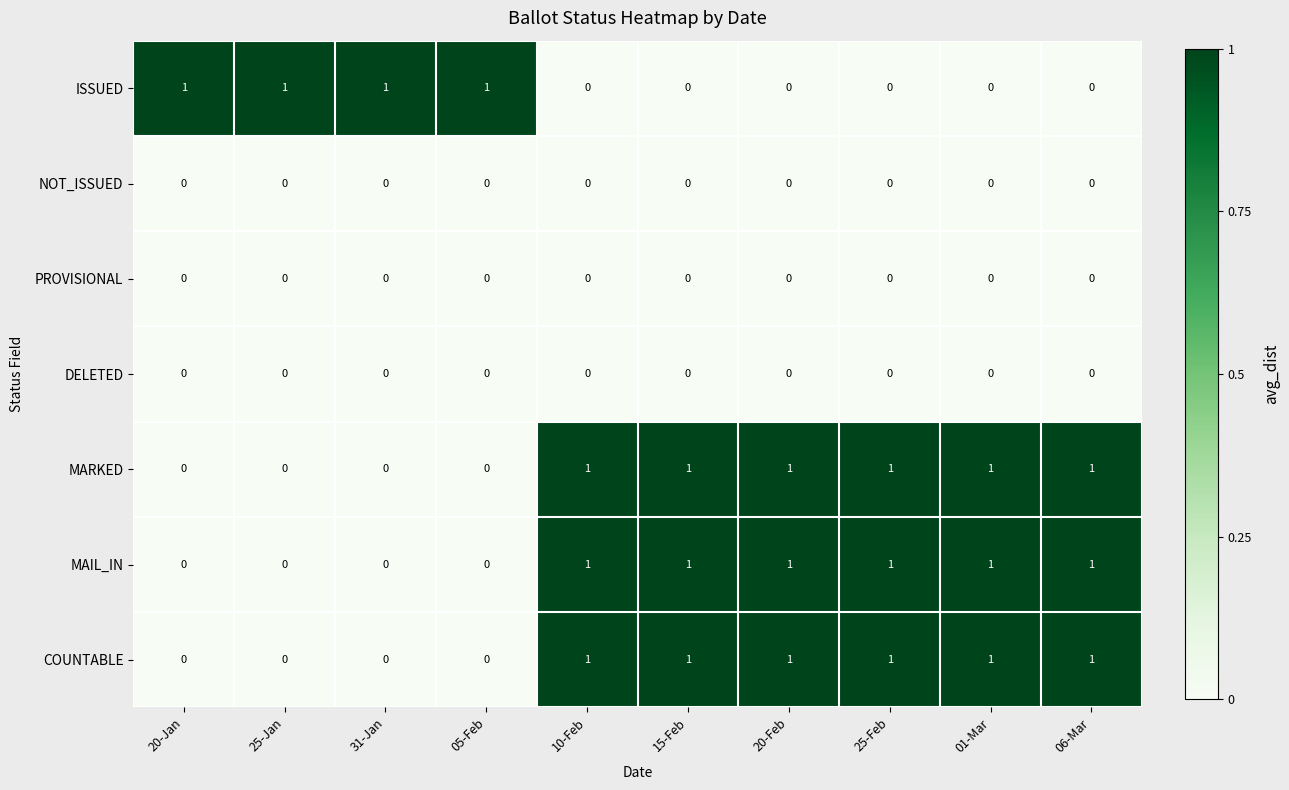

What is the spread (max minus min) of values at 01-Mar?

1